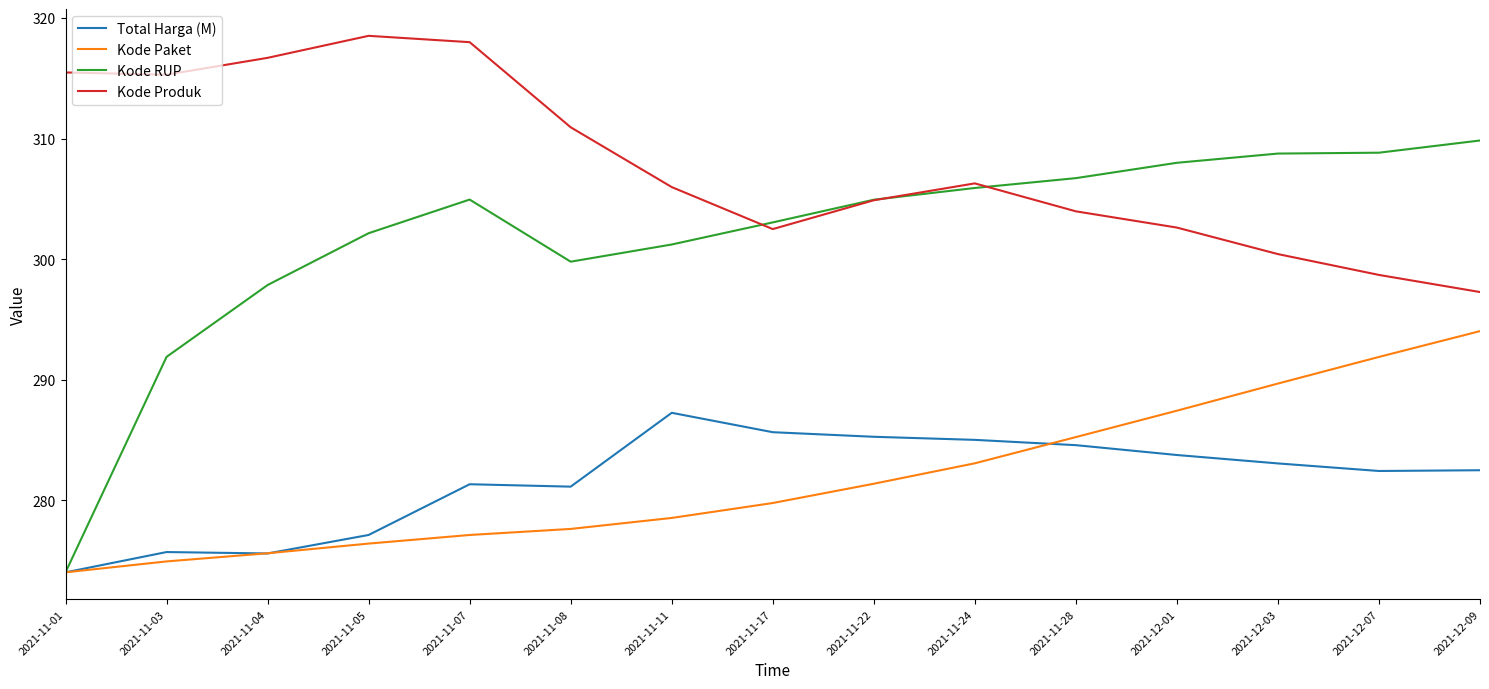

At 2021-12-07, list the series in order from smallest to largest.

Total Harga (M), Kode Paket, Kode Produk, Kode RUP